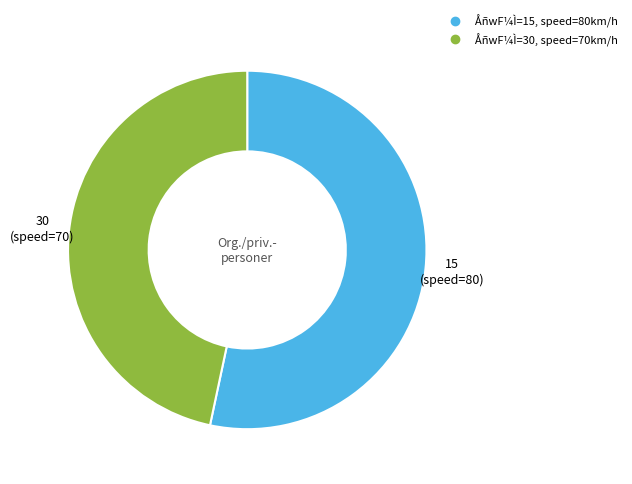

Does any single category account for the majority?

Yes